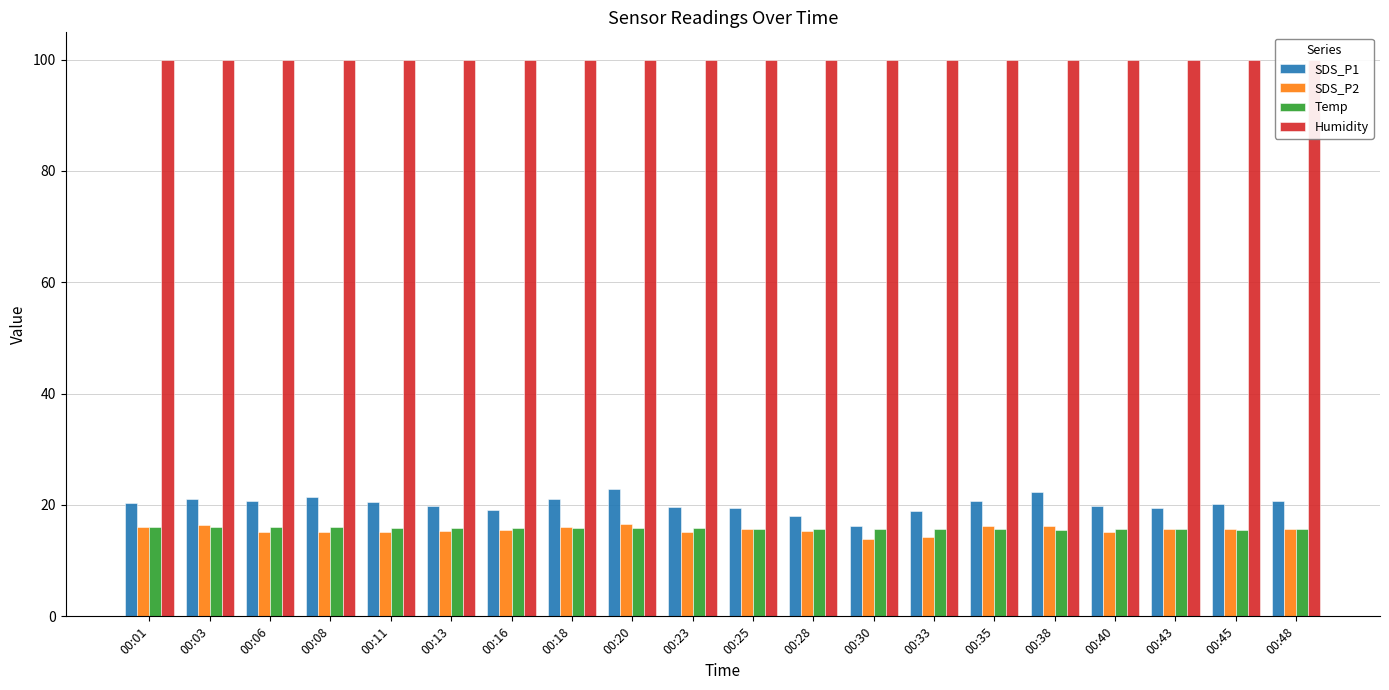

At which label does SDS_P1 first exceed 20?

00:01